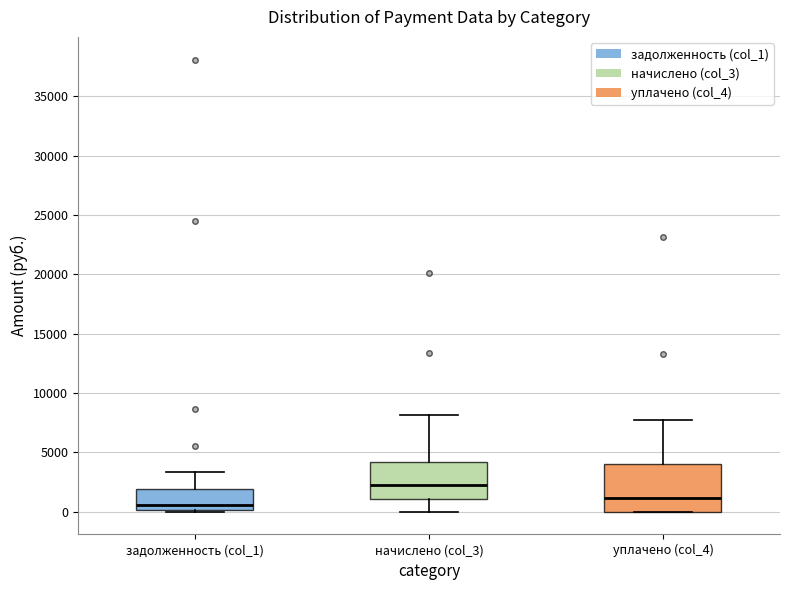

Which box is the tallest, from its lower edge to its upper edge?

уплачено (col_4)